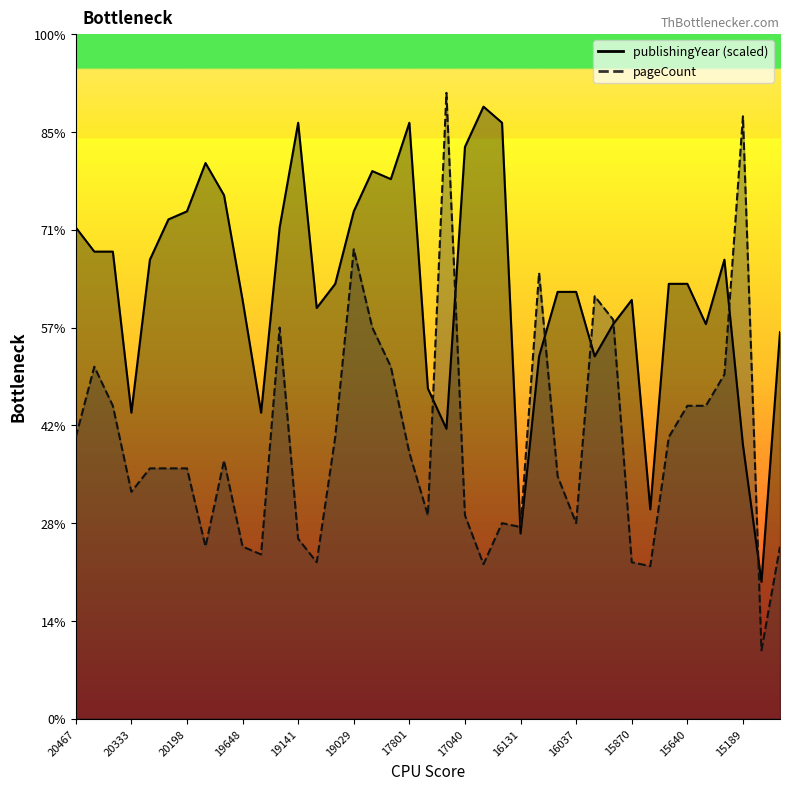

Count the number of categories in the chart.

39